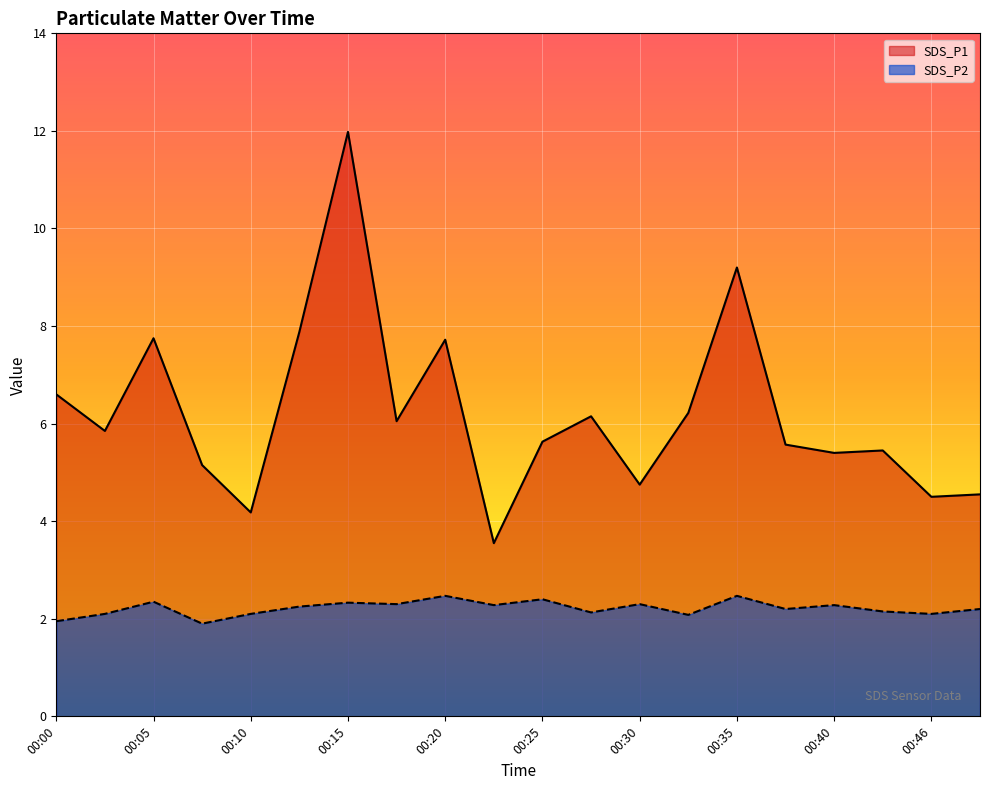

What is the difference between the SDS_P1 values at 00:35 and 00:48?

4.6